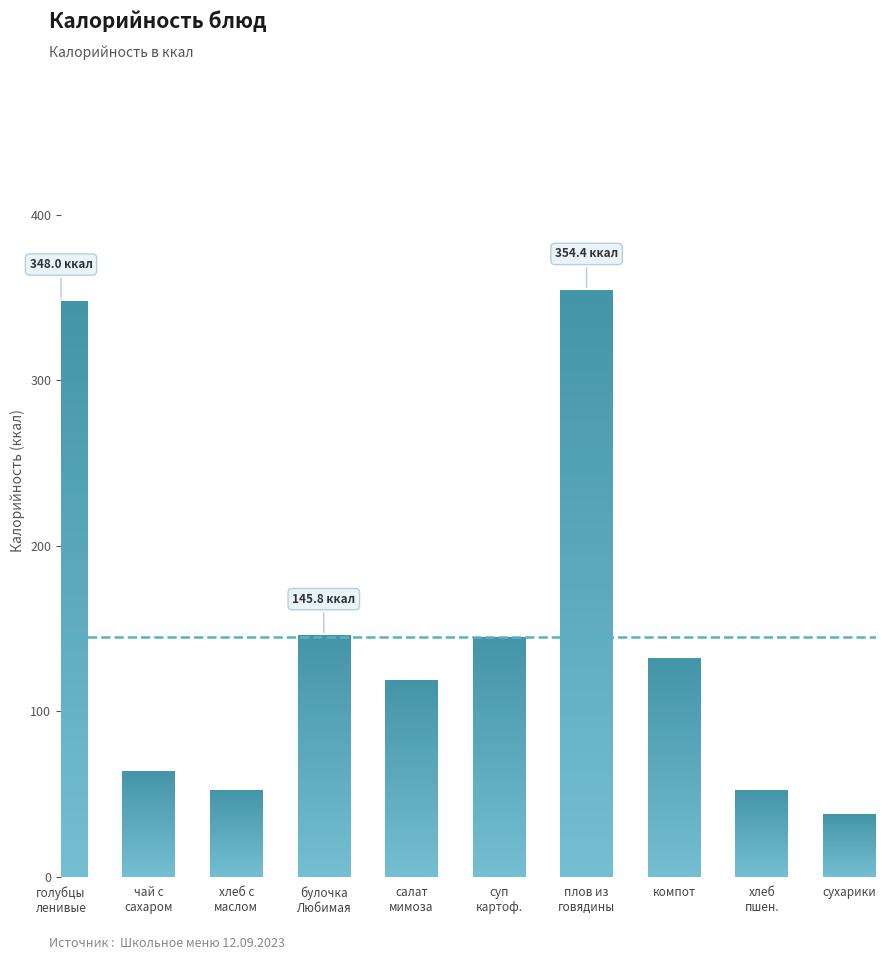

Reading right to left, extract all data points from this chart.

37.5	52.4	132.0	354.4	144.6	118.9	145.8	52.4	63.8	348.0